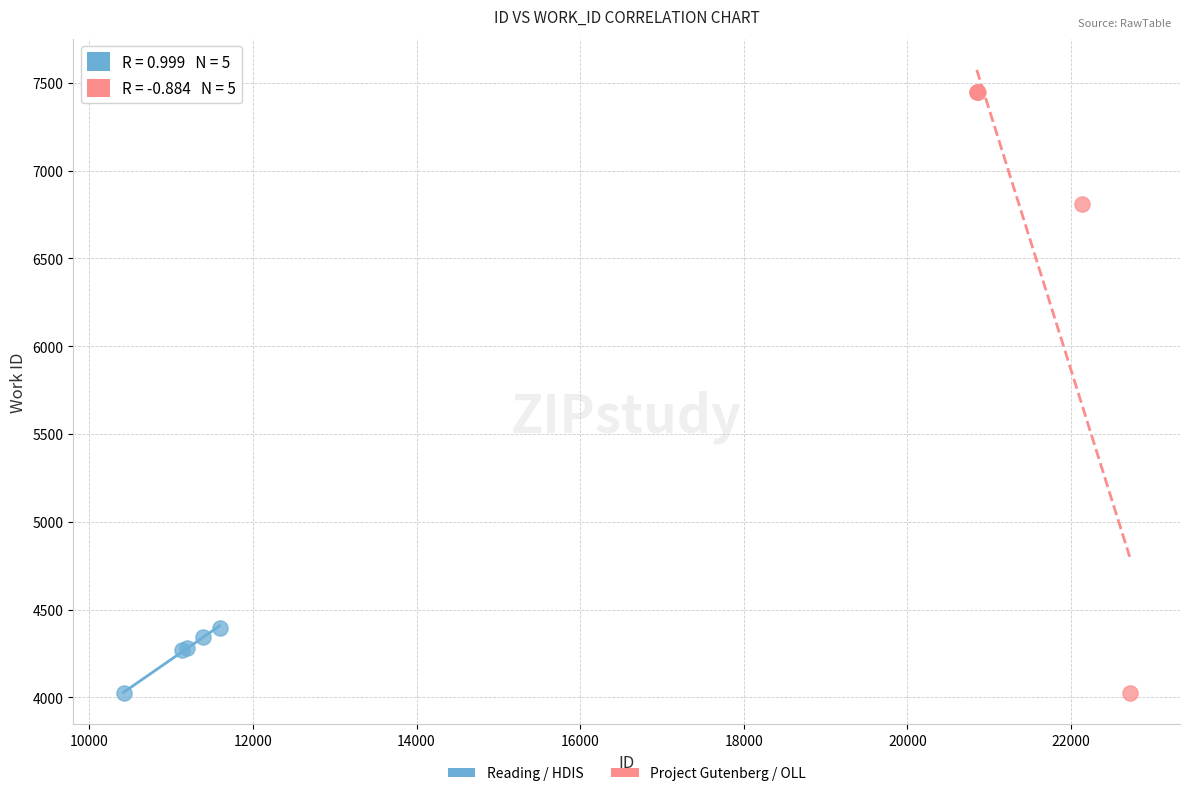

What are all the series names shown in the legend?

Reading / HDIS, Project Gutenberg / OLL